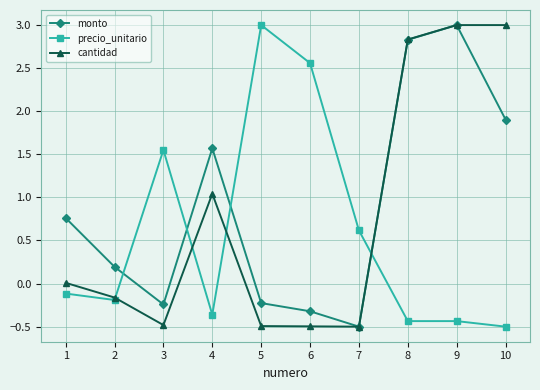

What is the greatest value displayed?

3.0